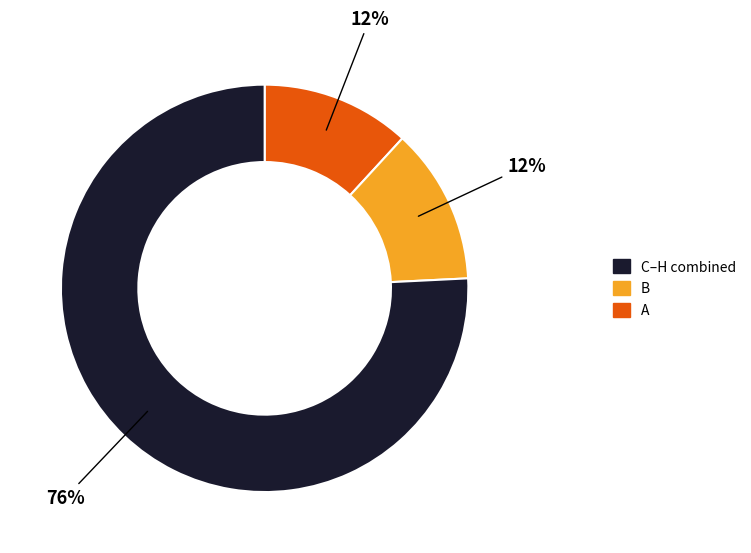

Is there a majority slice in this chart?

Yes